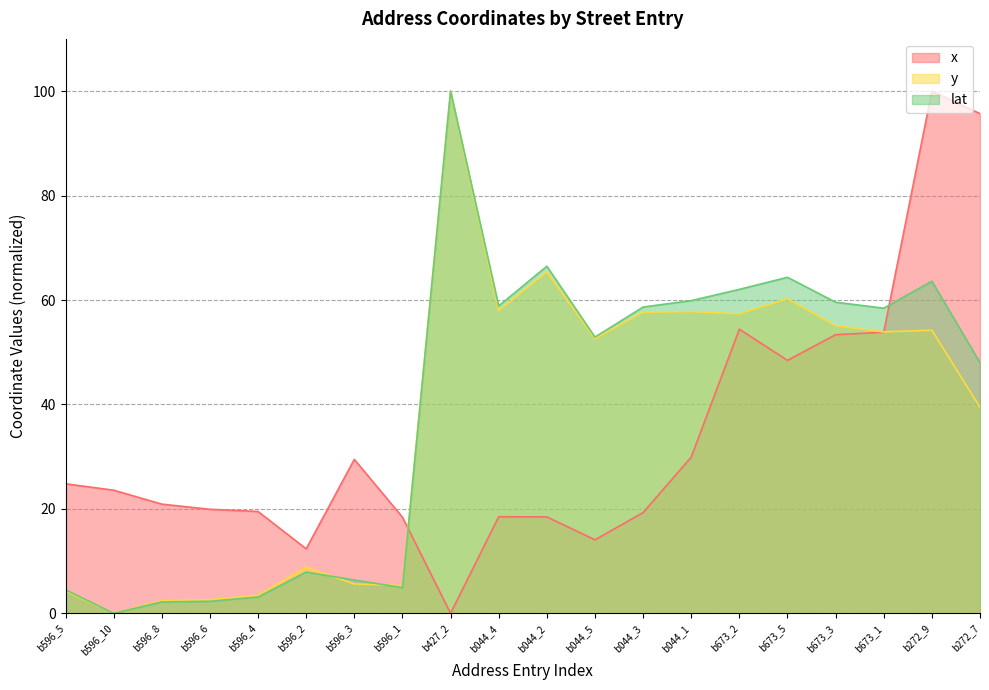

Between which two adjacent categories do y and lat first intersect?

b596_2 and b596_3